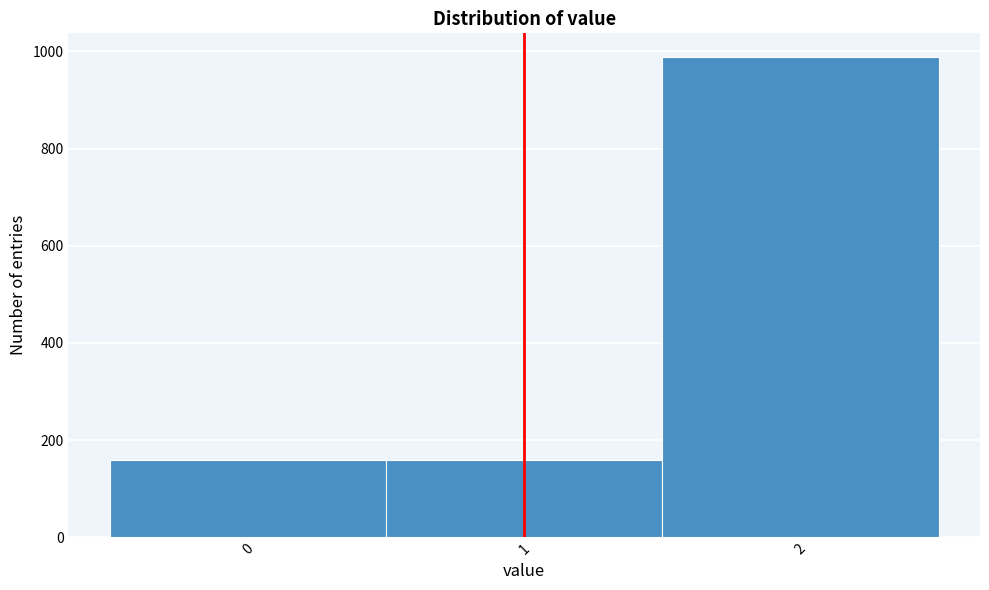

Reading left to right, transcribe this chart: for each bar, give the range it covers on the x-axis and its height. The values are not printed on the chart, so give them approximately, as read against the axis.

-0.5 to 0.5: 160
0.5 to 1.5: 160
1.5 to 2.5: 980